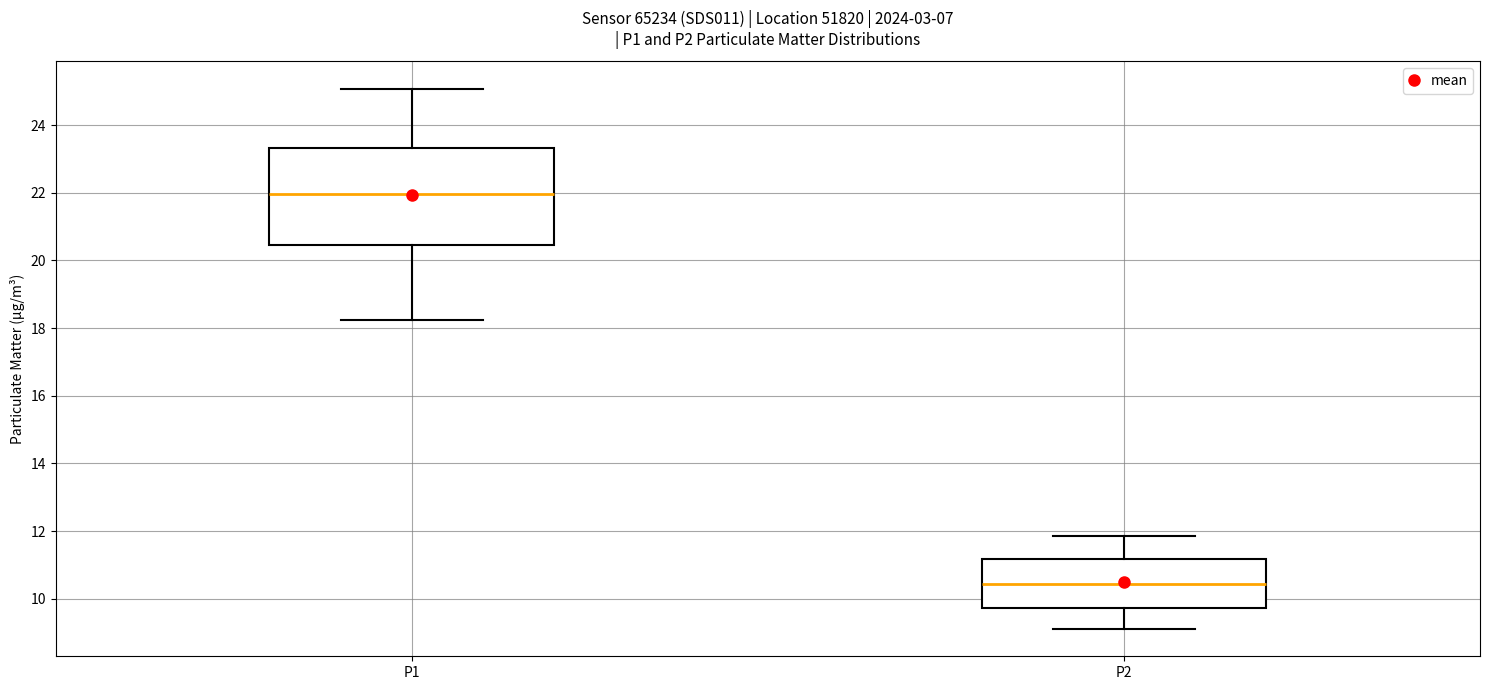

Where is the lower edge of the box for P2 on the y-axis? The values are not printed on the chart, so give them approximately, as read against the axis.

9.8